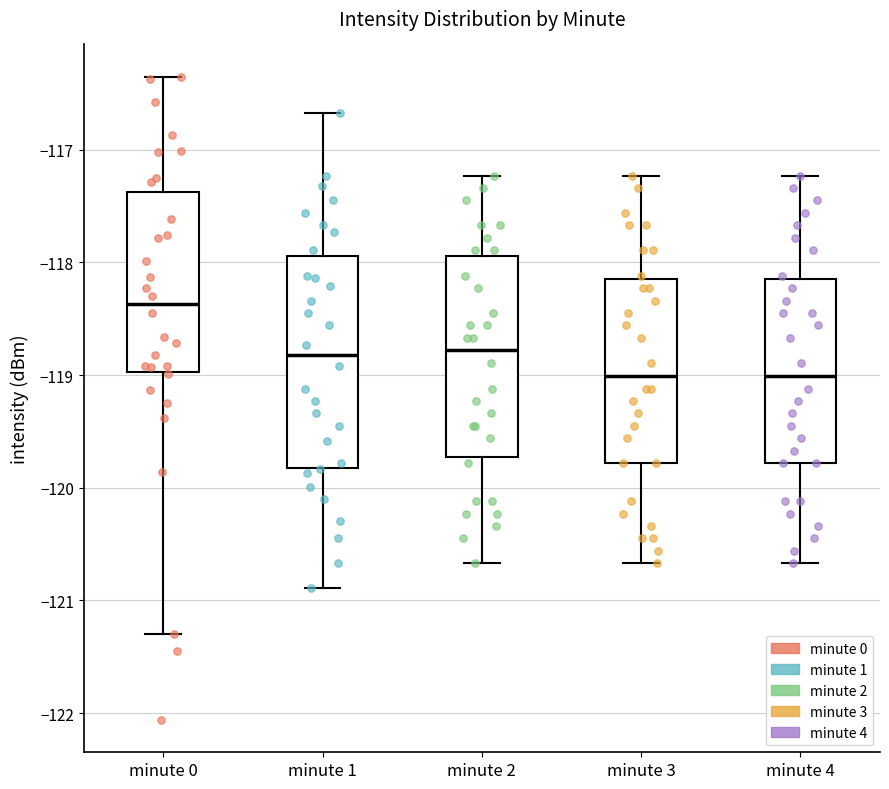

Reading left to right, read every box against the y-axis: the position of its median line, the range the box covers, and the ends of its whiskers. The values are not printed on the chart, so give them approximately, as read against the axis.

minute 0: median -118.4, box -119.0 to -117.4, whiskers -121.3 to -116.4
minute 1: median -118.8, box -119.8 to -117.9, whiskers -120.9 to -116.7
minute 2: median -118.8, box -119.7 to -117.9, whiskers -120.7 to -117.2
minute 3: median -119.0, box -119.8 to -118.1, whiskers -120.7 to -117.2
minute 4: median -119.0, box -119.8 to -118.1, whiskers -120.7 to -117.2